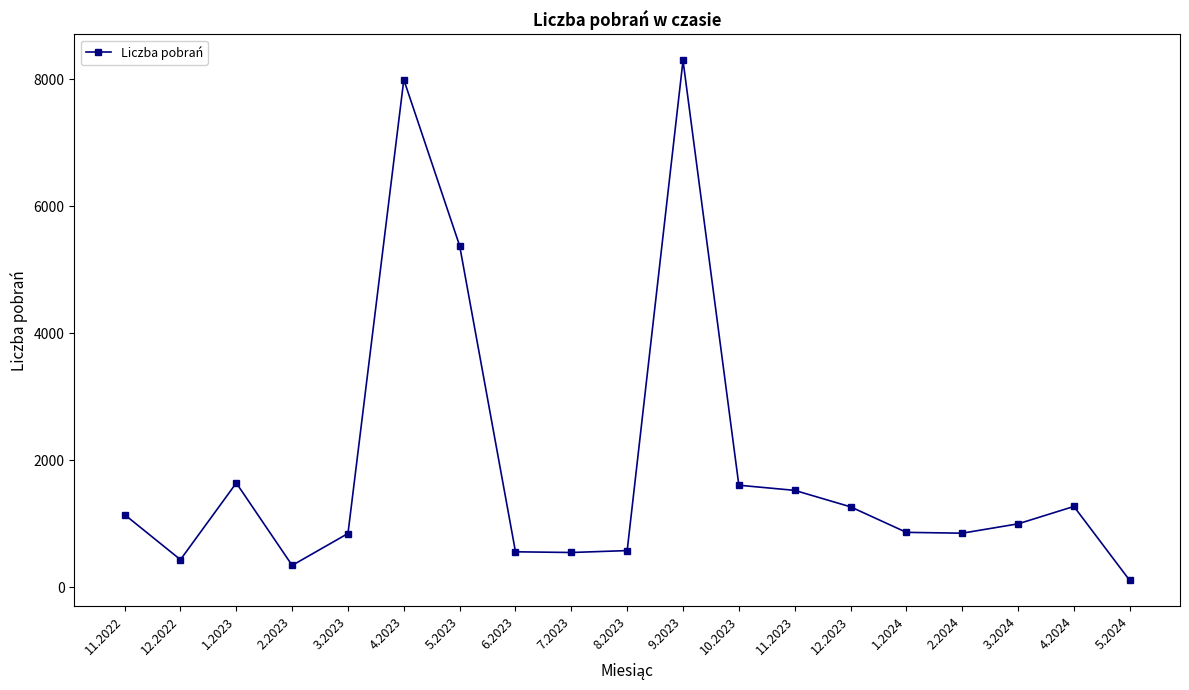

At which category does the data reach its first local peak?

1.2023